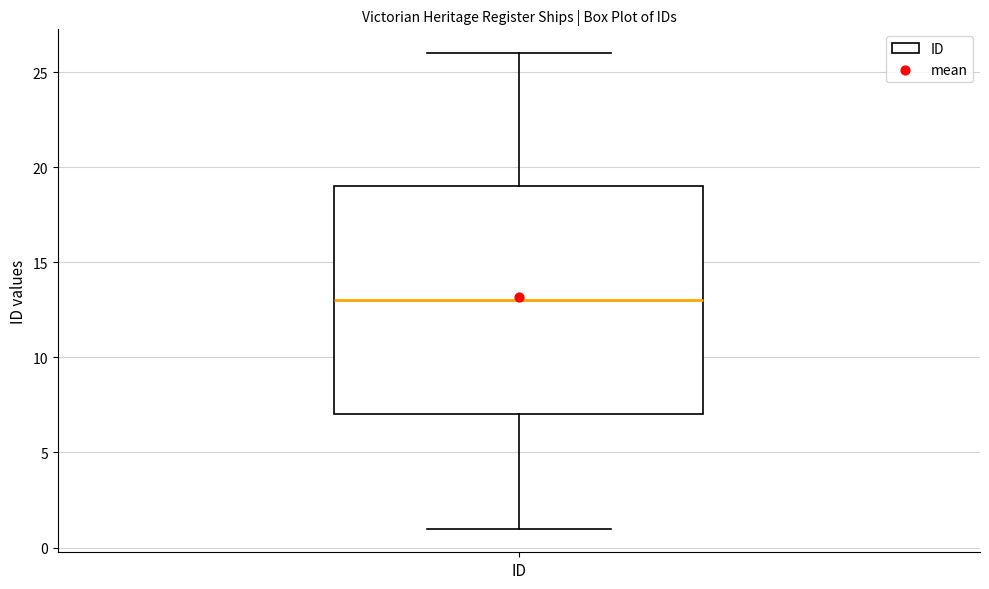

Transcribe this box plot: give where the median line is, the range the box spans, and where the two whiskers end, as read against the y-axis. The values are not printed on the chart, so give them approximately, as read against the axis.

median 13, box 7 to 19, whiskers 1 to 26